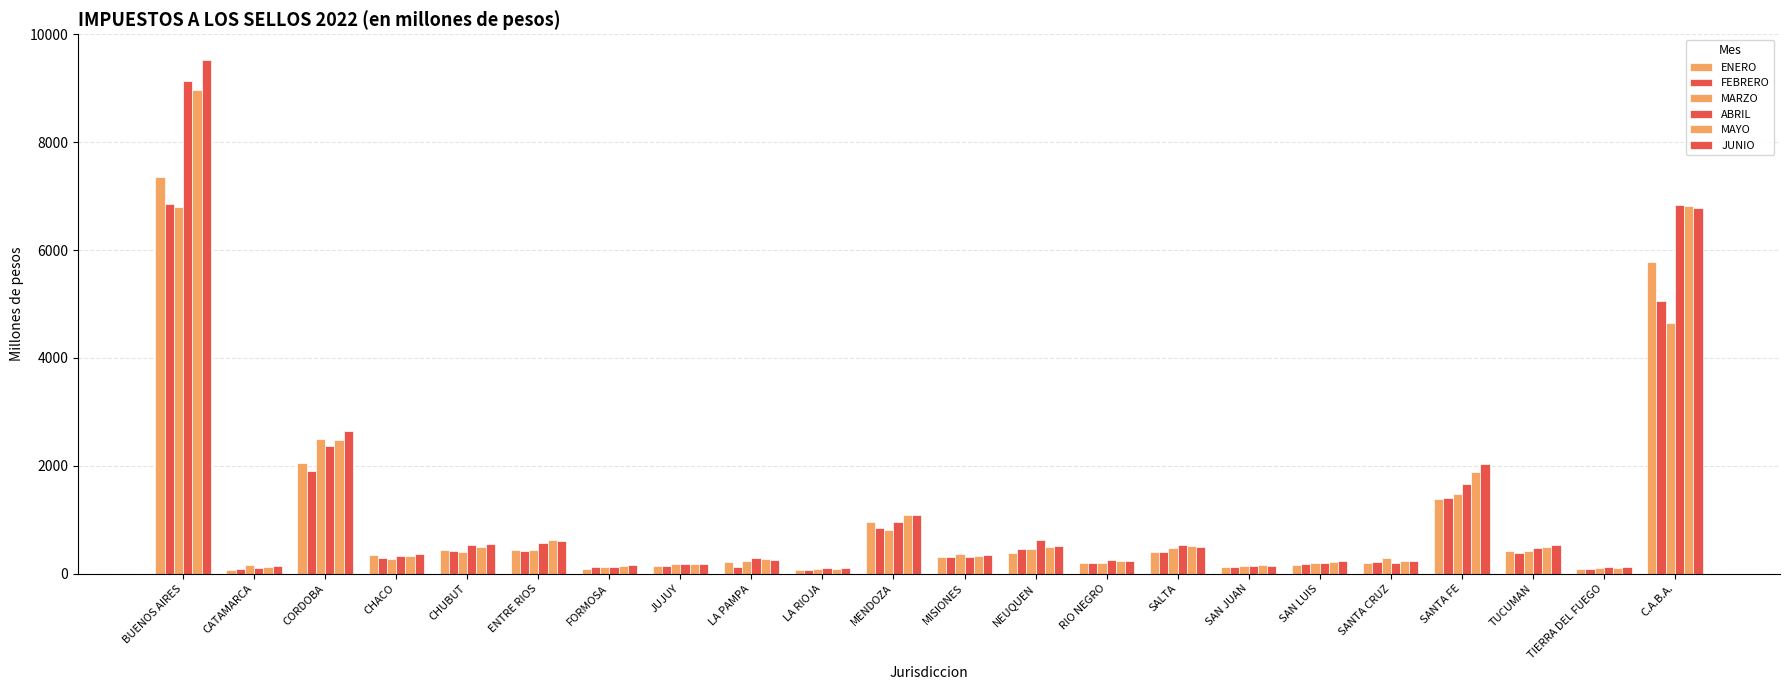

How many values in the MARZO series are below 362?

11